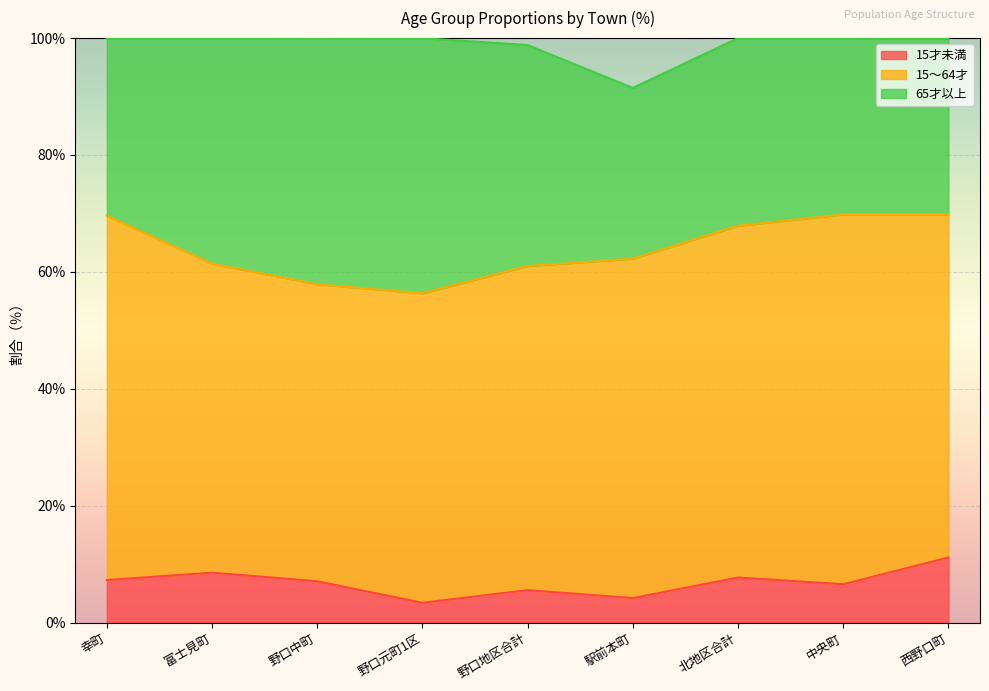

At which label does 65才以上 reach its peak?

野口元町1区